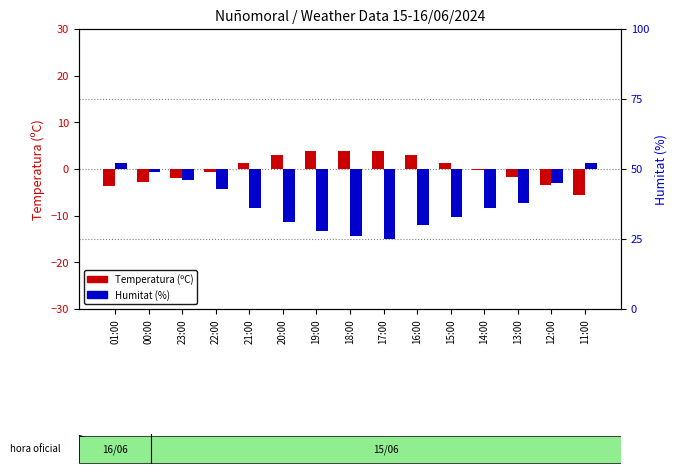

True or false: Humitat (%) has a value of -5.0 at 12:00.

True